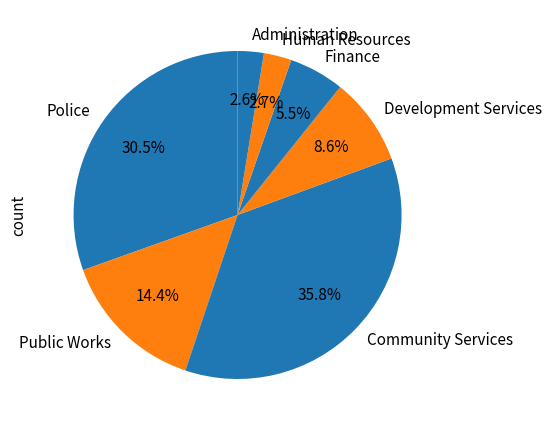

To the nearest percent, what portion does Community Services represent?

36%